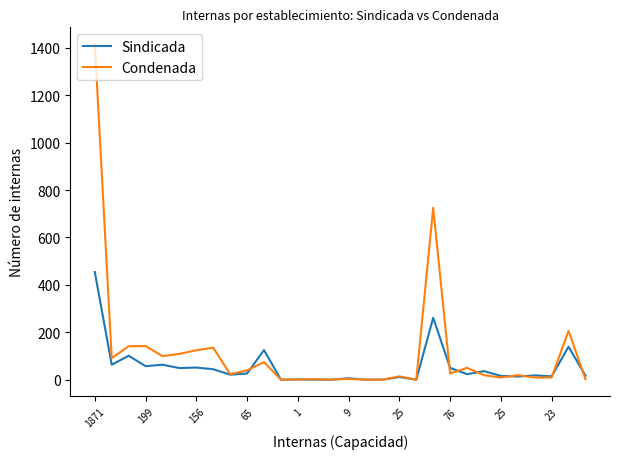

Rank the series by their maximum value, from highest to lowest.

Condenada, Sindicada